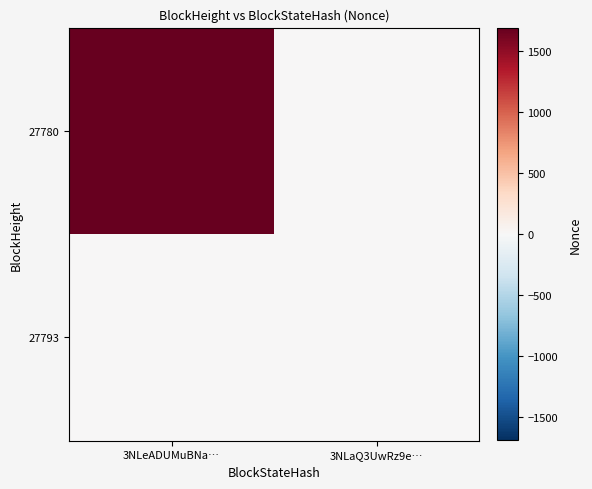

What is the total value across all series at 3NLeADUMuBNa…?

1692